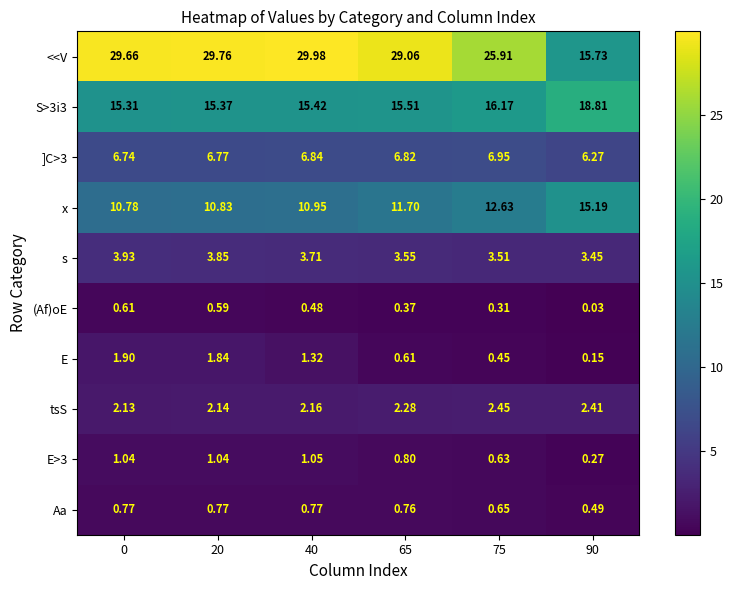

Between 40 and 90, which series saw the biggest shift?

<<V